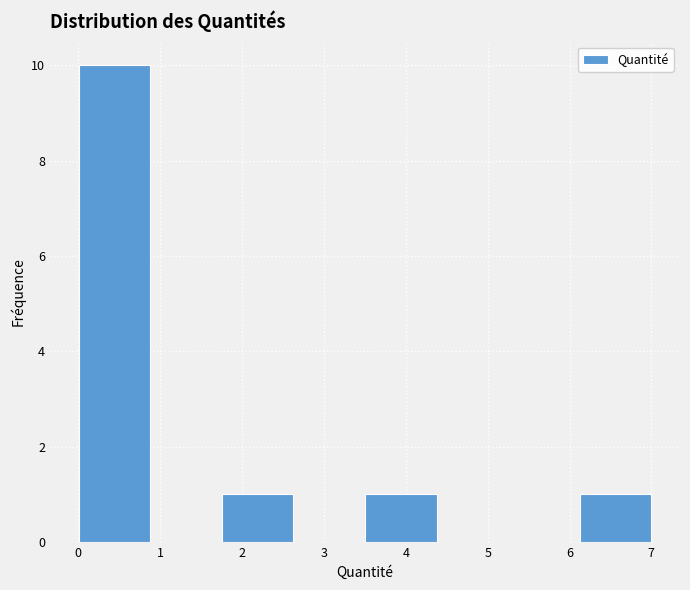

Reading left to right, transcribe this chart: for each bar, give the range it covers on the x-axis and its height. Neither the bar edges nor the heights are printed on the chart, so give them approximately, as read against the axes.

0.0 to 0.9: 10
0.9 to 1.8: 0
1.8 to 2.6: 1
2.6 to 3.5: 0
3.5 to 4.4: 1
4.4 to 5.3: 0
5.3 to 6.1: 0
6.1 to 7.0: 1